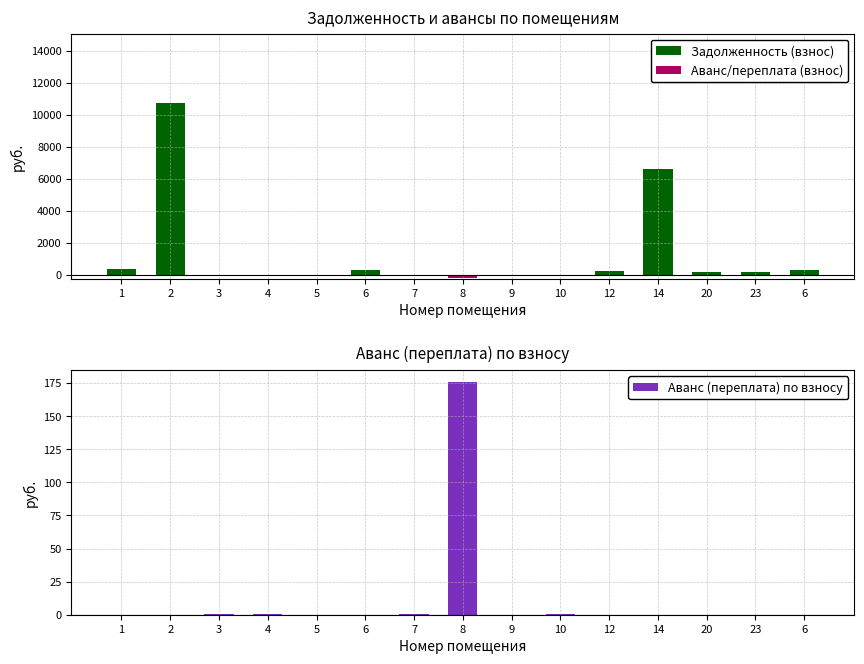

How many values in the Аванс (переплата) по взносу series exceed 0?

7